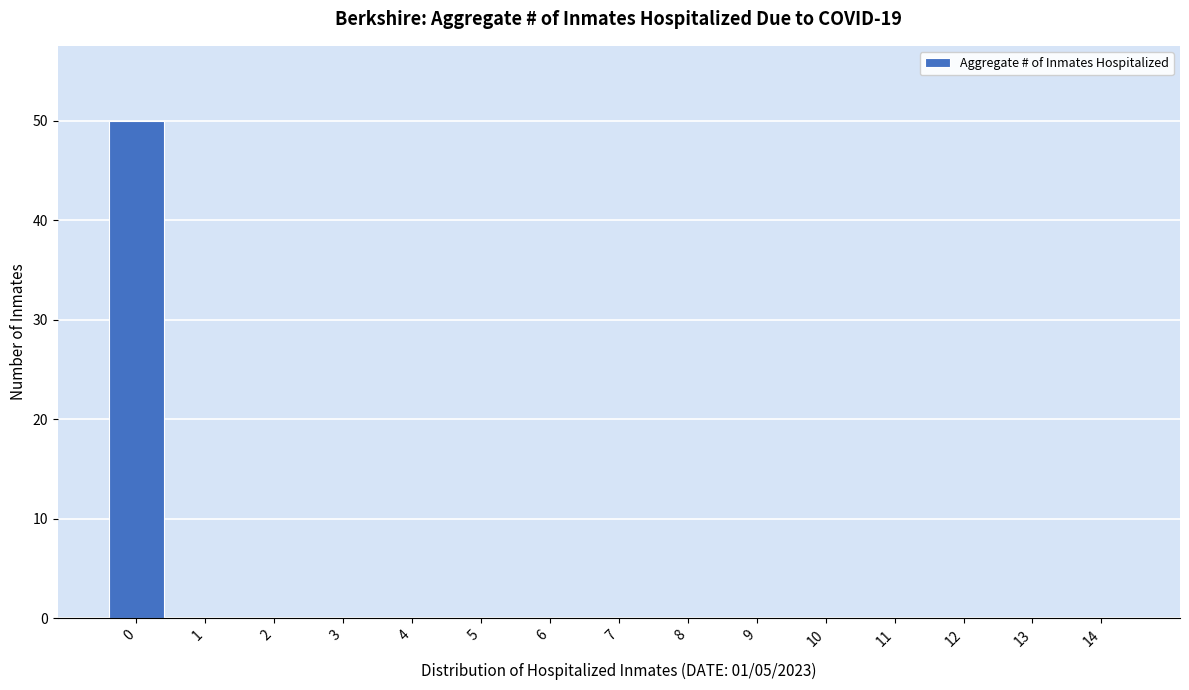

Reading right to left, transcribe all the data shown in this chart.

14=0	13=0	12=0	11=0	10=0	9=0	8=0	7=0	6=0	5=0	4=0	3=0	2=0	1=0	0=50